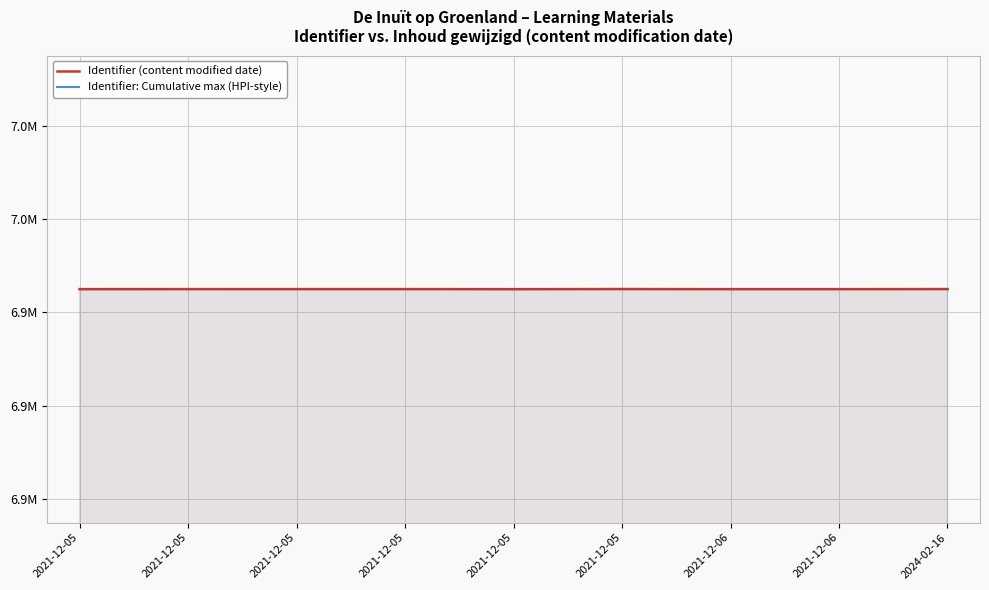

What is the label of the 6th point from the left?

2021-12-05